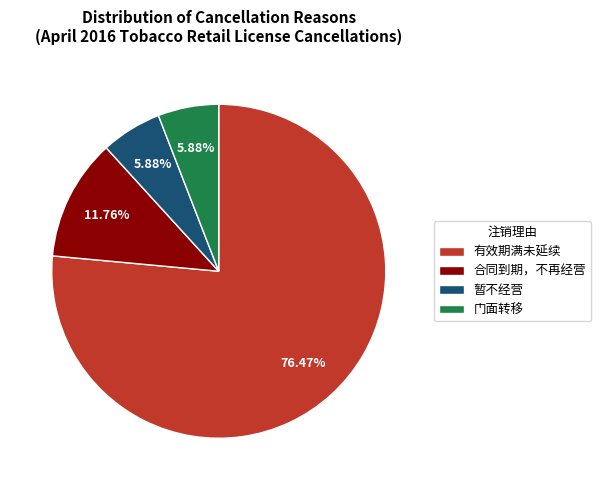

Count the number of slices in the pie.

4